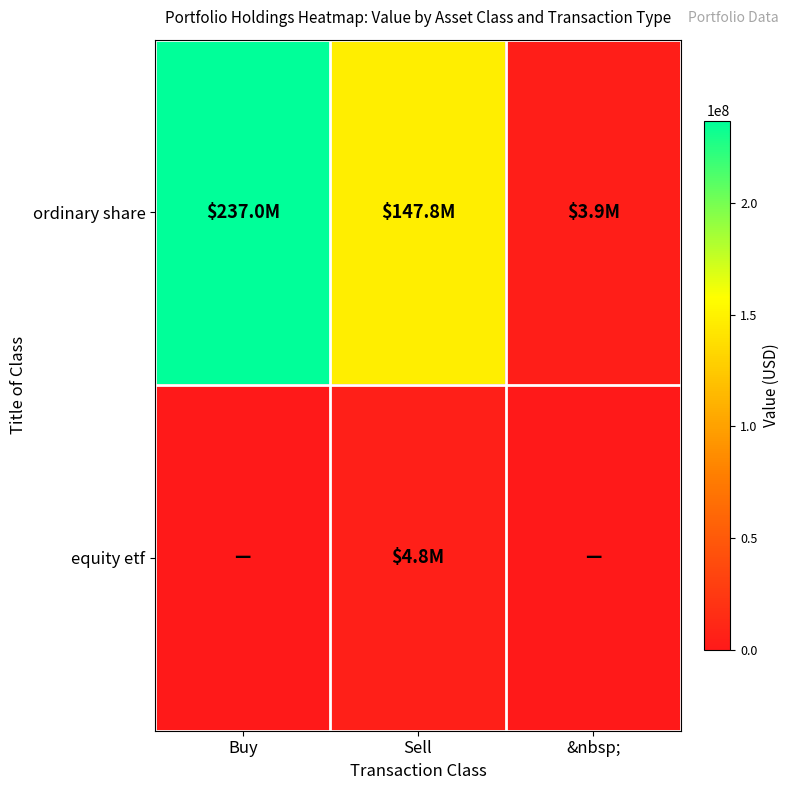

Reading left to right, list all the values displayed in this chart.

ordinary share: Buy=236951000	Sell=147819000	&nbsp;=3878000
equity etf: Buy=0	Sell=4768000	&nbsp;=0